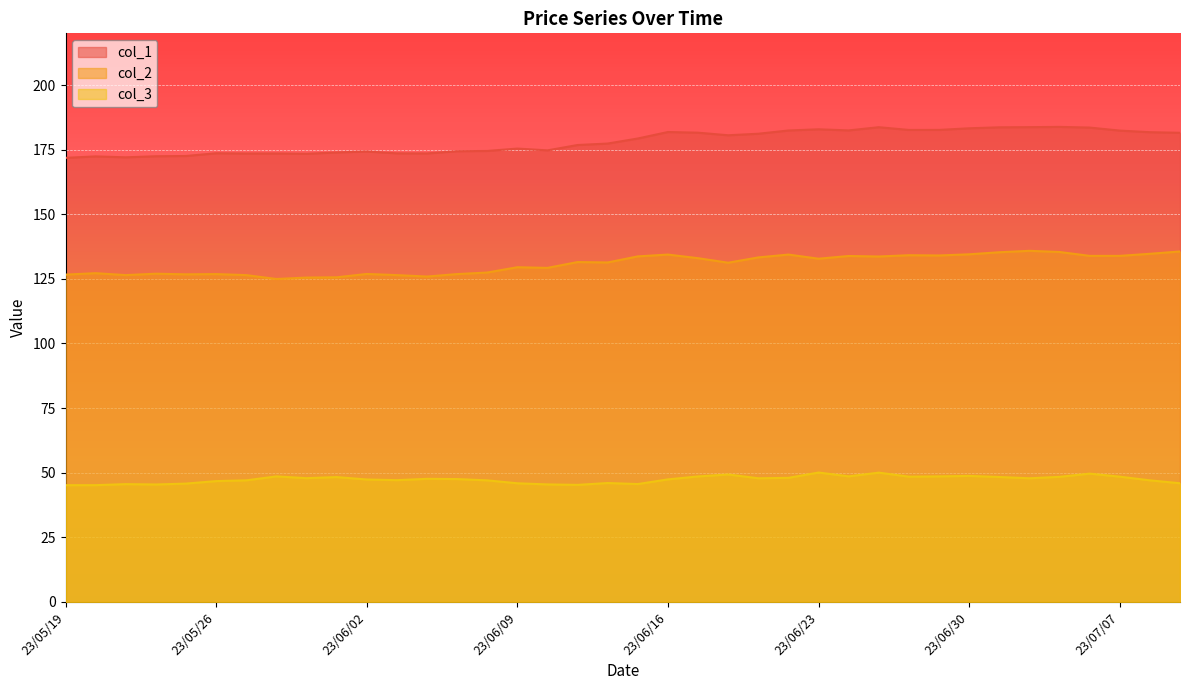

Reading right to left, extract all data points from this chart.

col_1: 181.5	181.8	182.4	183.5	183.8	183.7	183.6	183.3	182.6	182.6	183.7	182.4	182.9	182.4	181.2	180.6	181.6	181.8	179.3	177.4	176.8	174.7	175.4	174.5	174.4	173.5	173.6	174.3	173.9	173.4	173.5	173.5	173.6	172.5	172.4	172.0	172.4	171.8
col_2: 135.6	134.7	133.9	133.9	135.4	135.8	135.3	134.5	134.1	134.2	133.7	133.8	132.8	134.4	133.3	131.2	133.0	134.4	133.7	131.3	131.5	129.2	129.5	127.5	126.8	125.9	126.5	126.9	125.6	125.5	125.0	126.5	126.8	126.8	127.0	126.5	127.2	126.7
col_3: 45.9	47.0	48.5	49.6	48.4	47.9	48.3	48.8	48.6	48.5	50.0	48.6	50.1	48.0	47.9	49.3	48.6	47.4	45.6	46.0	45.3	45.5	45.9	47.0	47.5	47.6	47.1	47.4	48.3	47.9	48.6	47.0	46.8	45.8	45.4	45.6	45.2	45.2